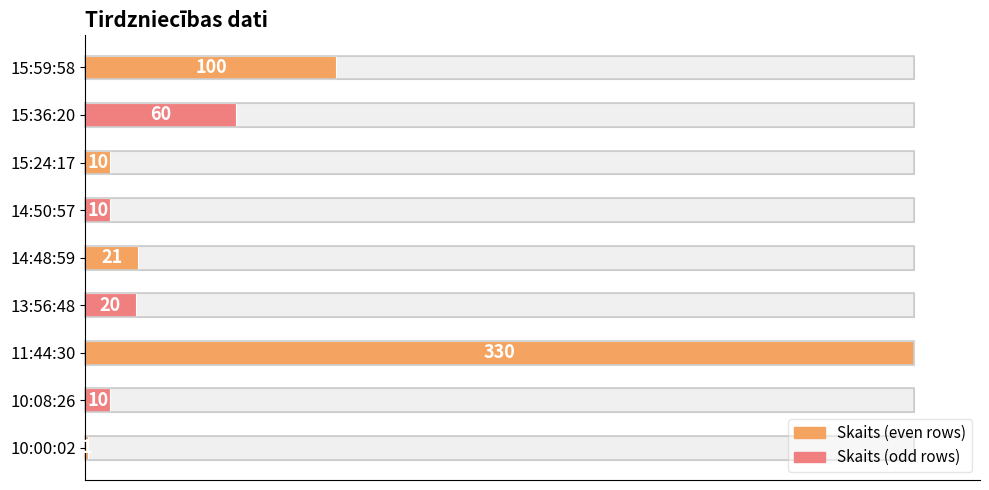

Reading left to right, transcribe all the data shown in this chart.

15:59:58=100	15:36:20=60	15:24:17=10	14:50:57=10	14:48:59=21	13:56:48=20	11:44:30=330	10:08:26=10	10:00:02=1